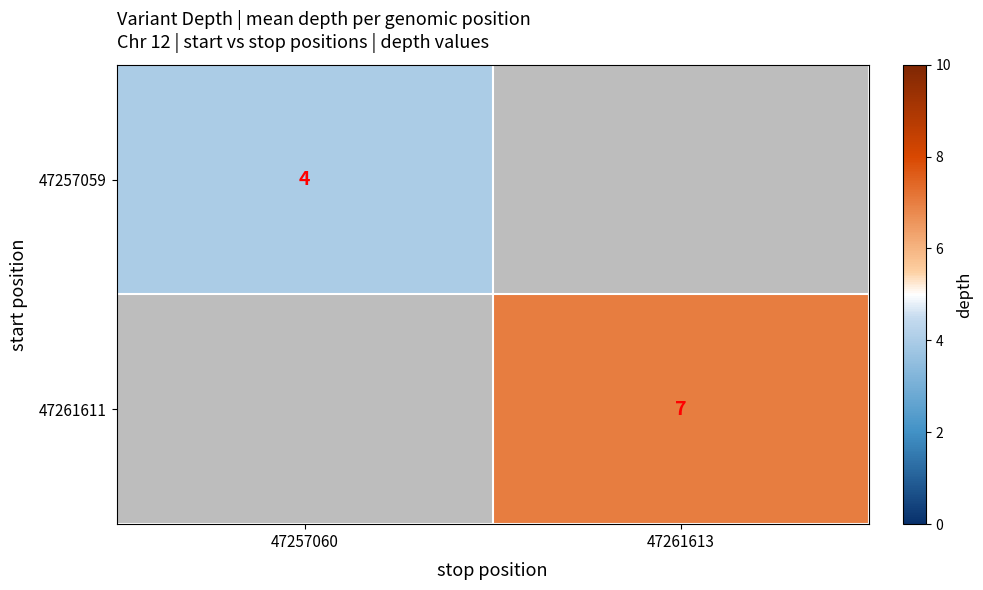

True or false: 47257059 has a value of 2 at 47257060.

False